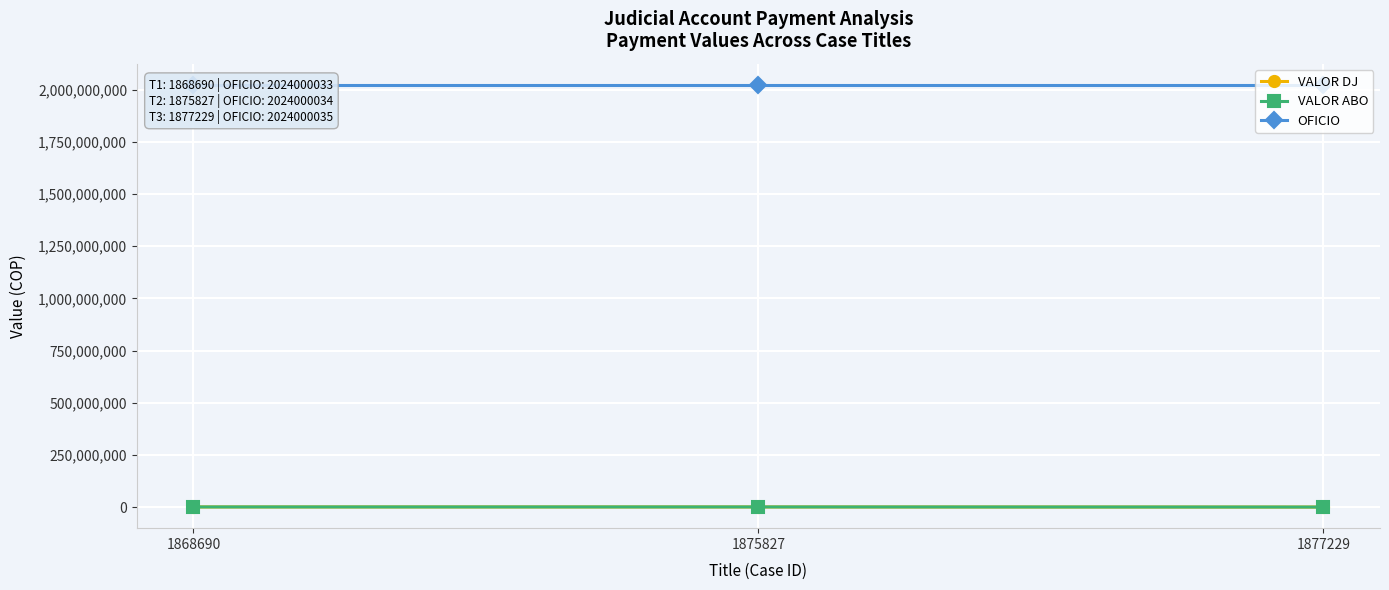

What is the difference between the OFICIO values at 1868690 and 1877229?

2